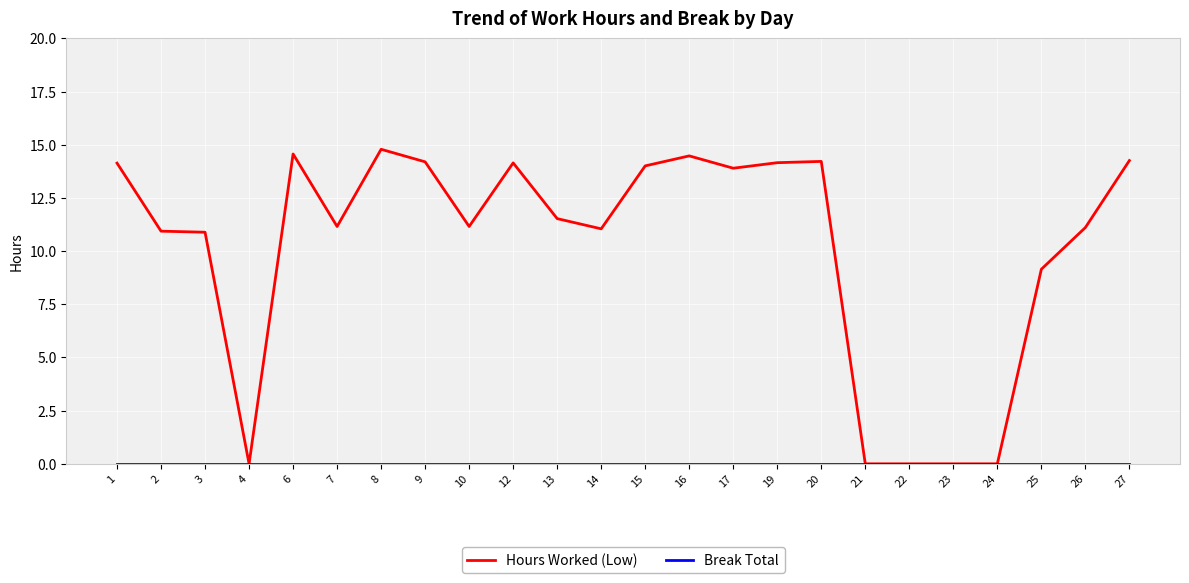

True or false: Hours Worked (Low) has a value of 16.5 at 13.

False